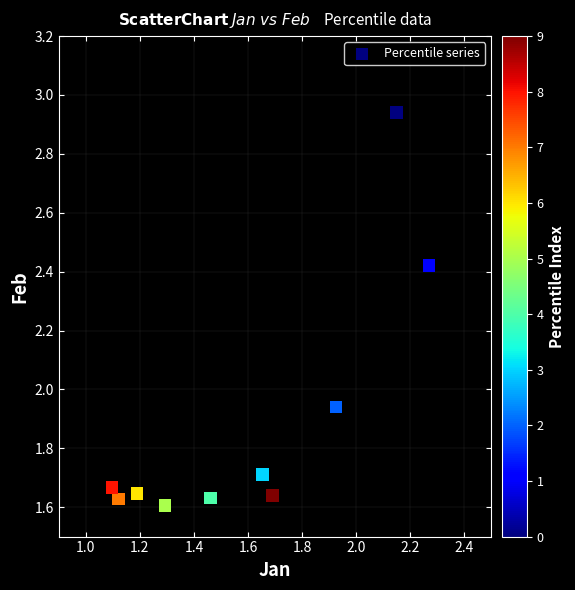

What is the range of Y values (max minus min)?

1.3